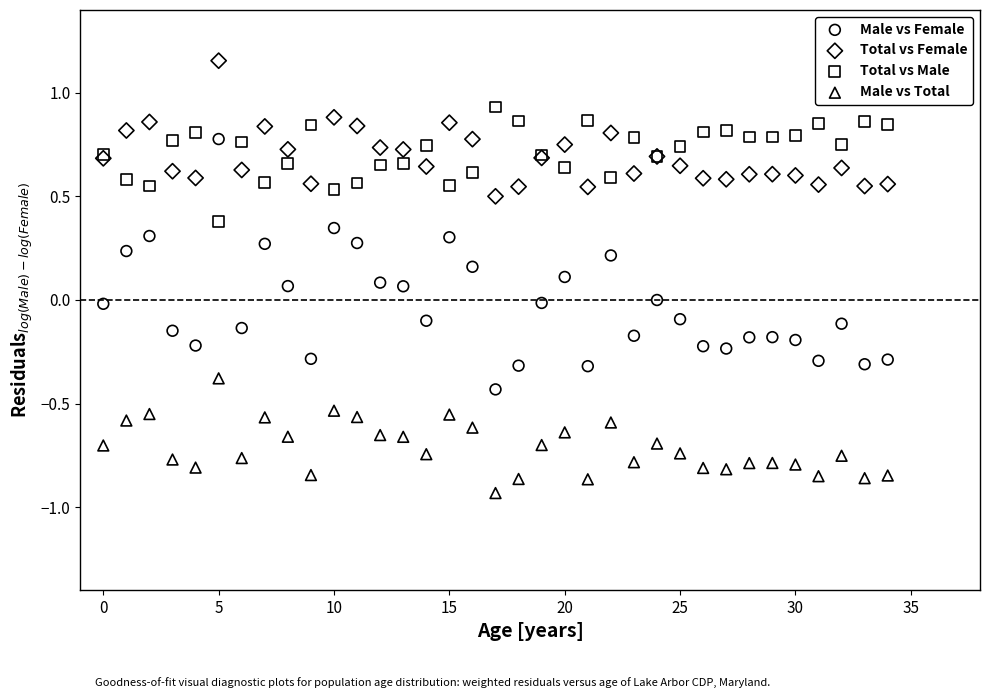

Which series contains the lowest Y value?

Male vs Total